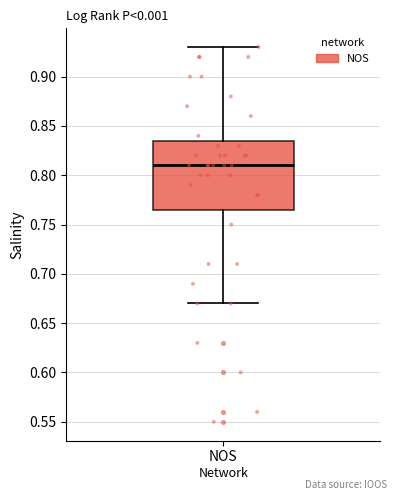

Transcribe this box plot: give where the median line is, the range the box spans, and where the two whiskers end, as read against the y-axis. The values are not printed on the chart, so give them approximately, as read against the axis.

median 0.810, box 0.765 to 0.835, whiskers 0.670 to 0.930